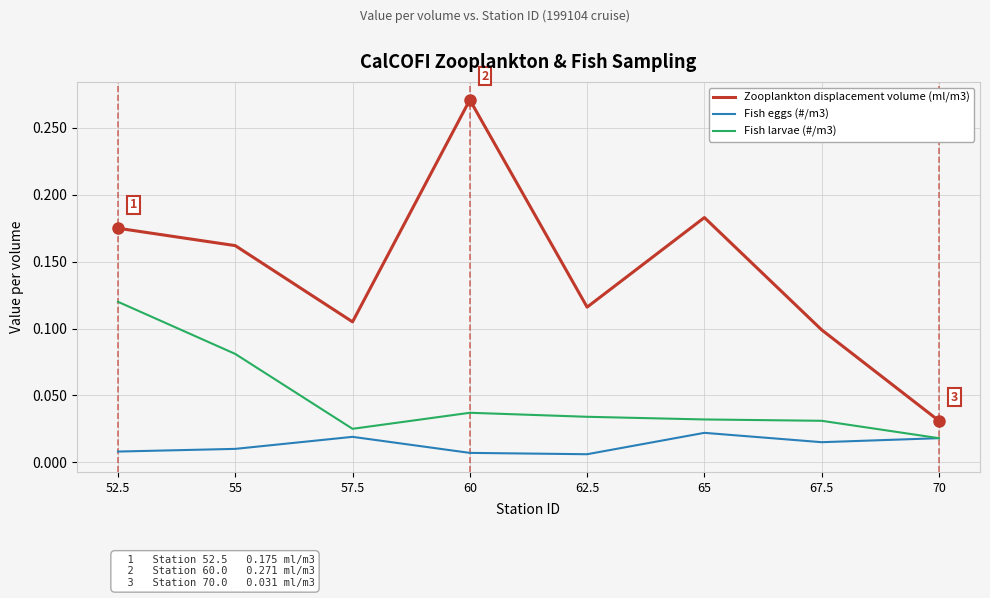

The Zooplankton displacement volume (ml/m3) series shows 0.1 at 57.5. True or false?

True